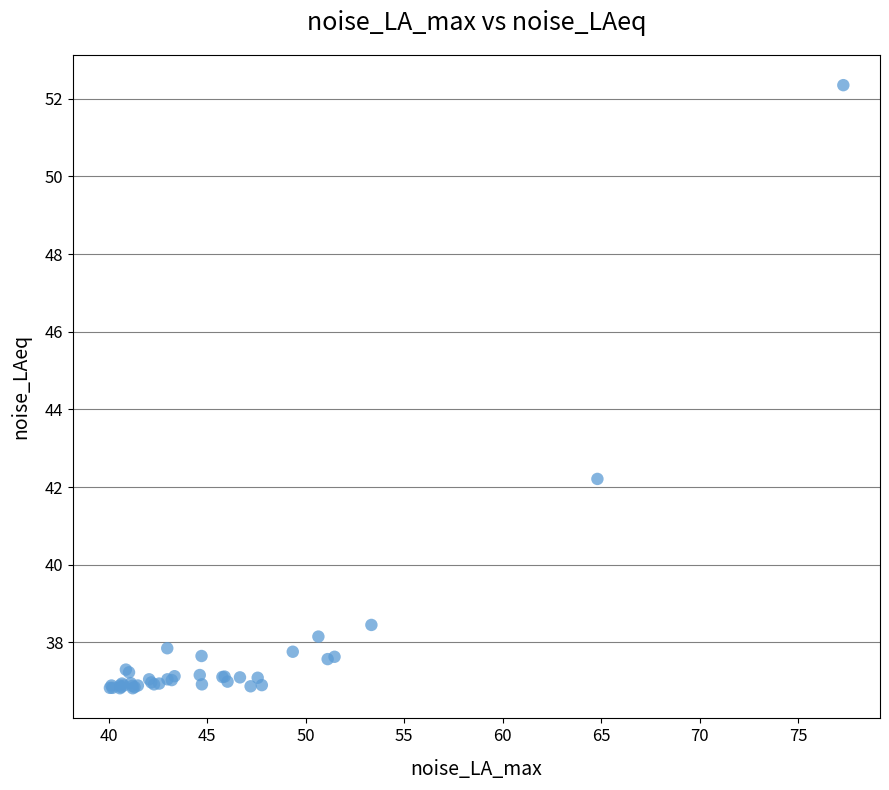

What Y value in the scatter plot is closest to 44?

42.2